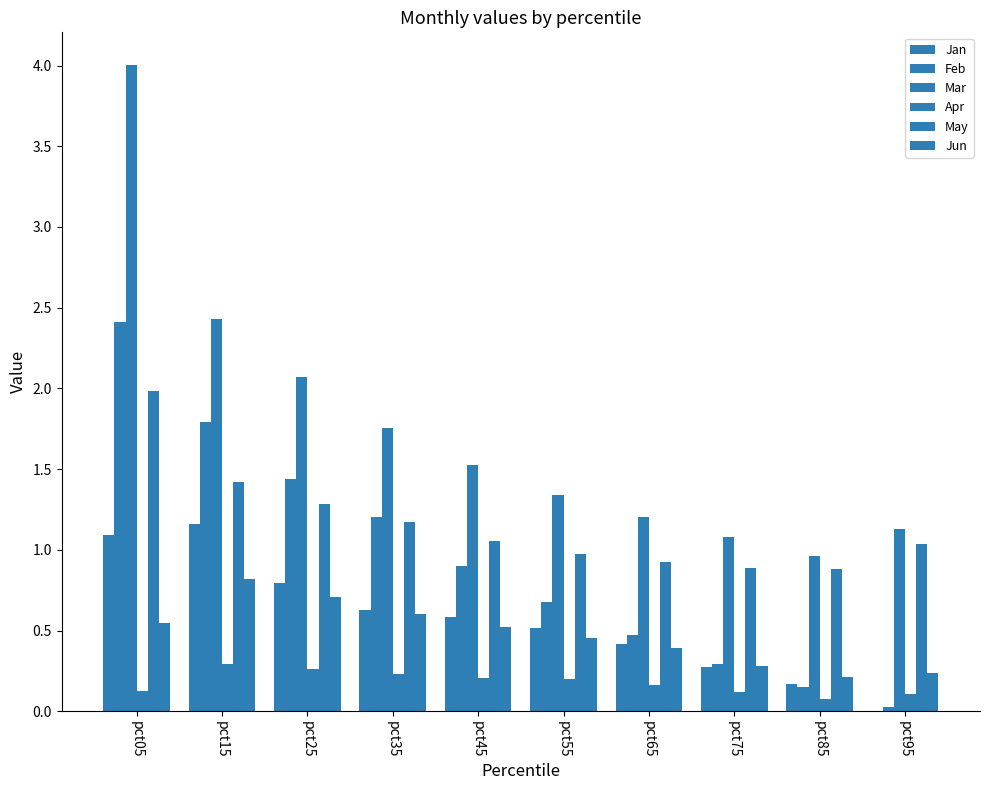

What is the difference between the Apr values at pct95 and pct65?

0.1